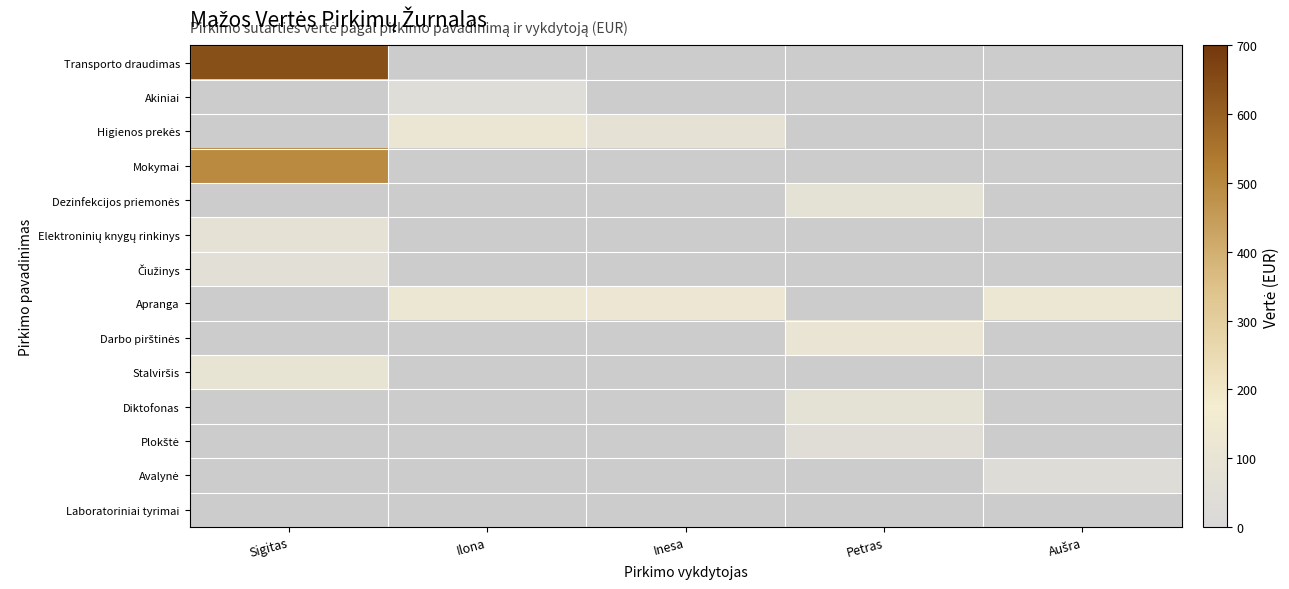

What is the greatest value displayed?

637.3